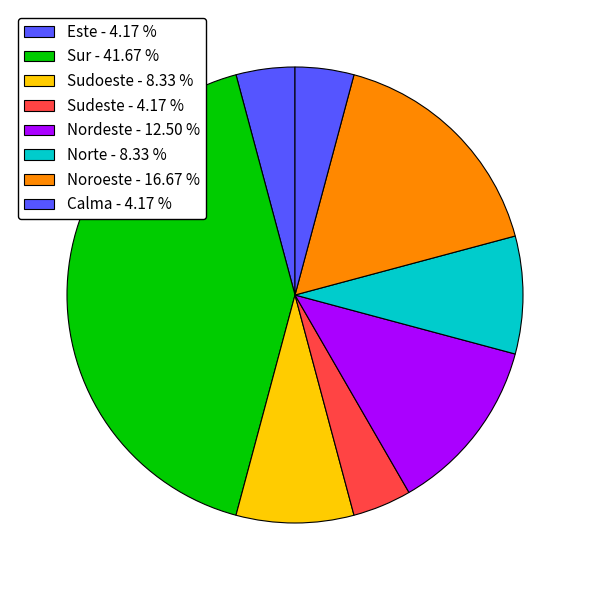

How many segments does this pie chart have?

8